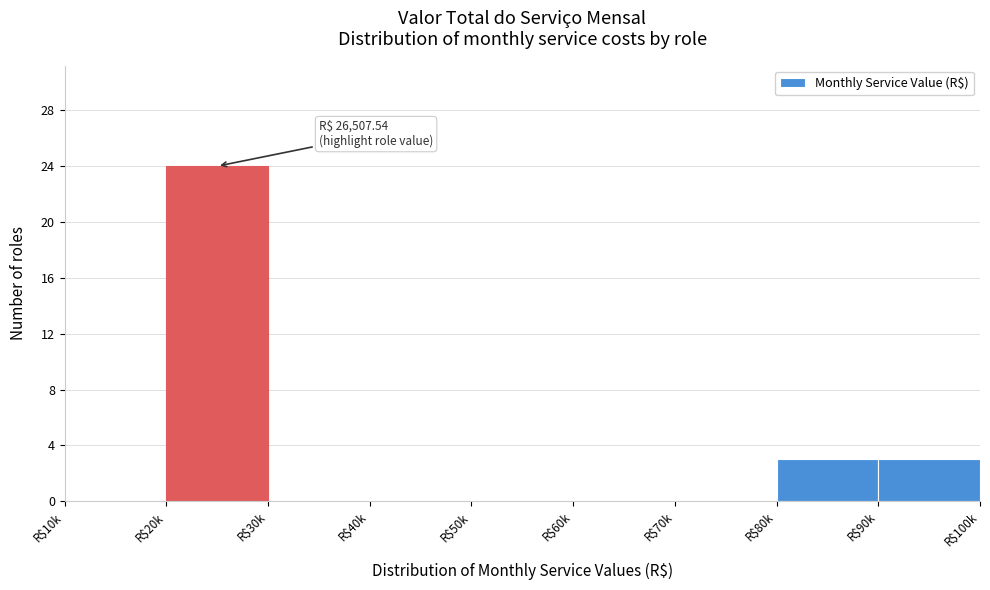

What is the sum of all values?

30